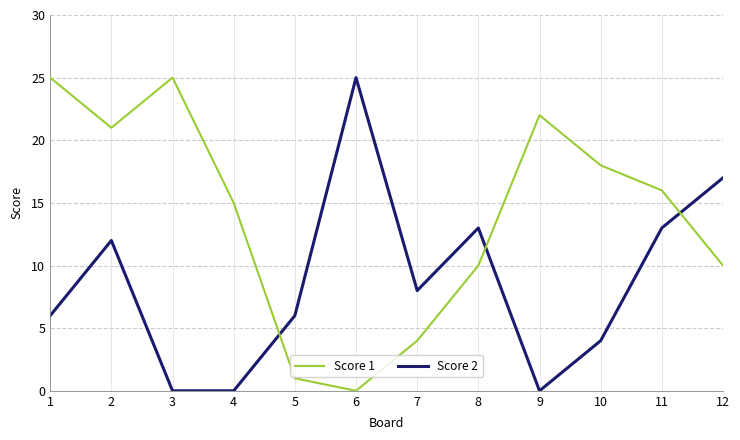

What is the difference between the maximum and minimum values in the Score 1 series?

25